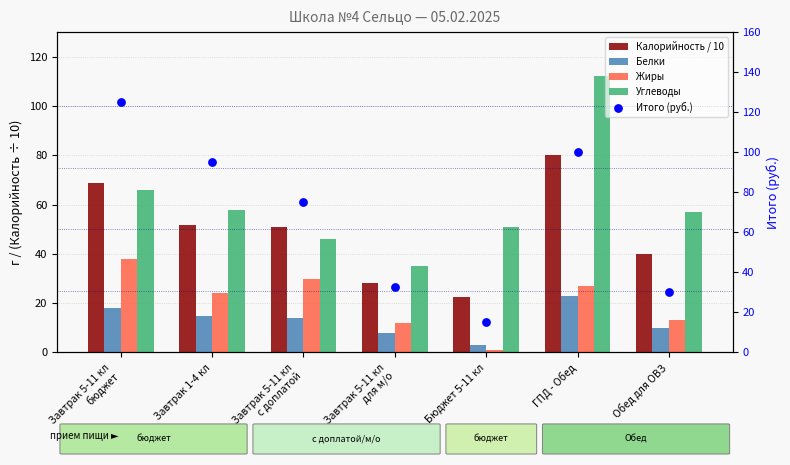

Is the value of Итого (руб.) at ГПД - Обед greater than the value of Углеводы at Завтрак 5-11 кл
для м/о?

Yes